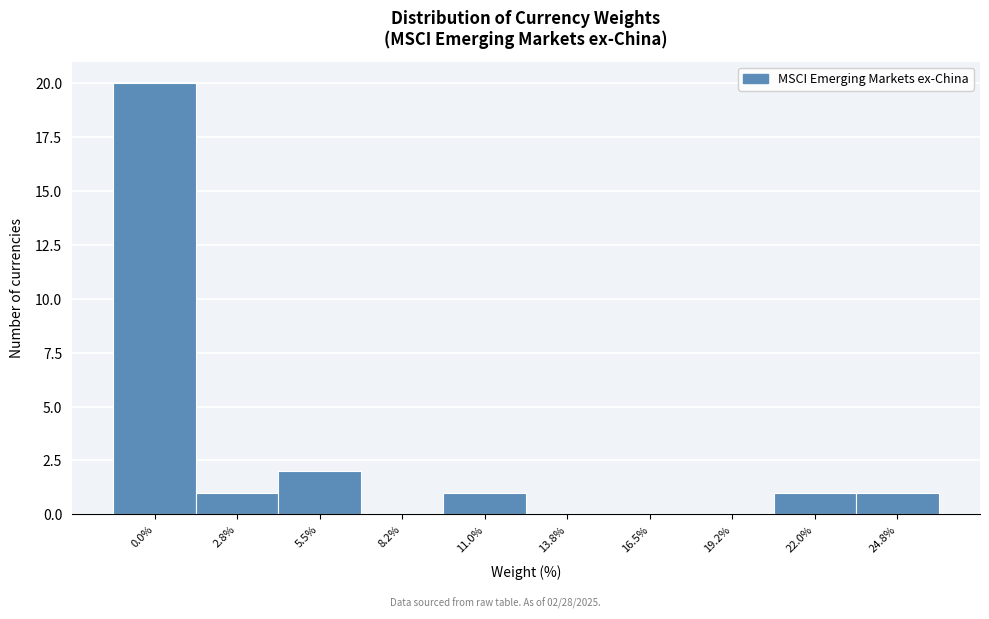

Reading right to left, what are all the values shown in this chart?

24.8%=1	22.0%=1	19.2%=0	16.5%=0	13.8%=0	11.0%=1	8.2%=0	5.5%=2	2.8%=1	0.0%=20